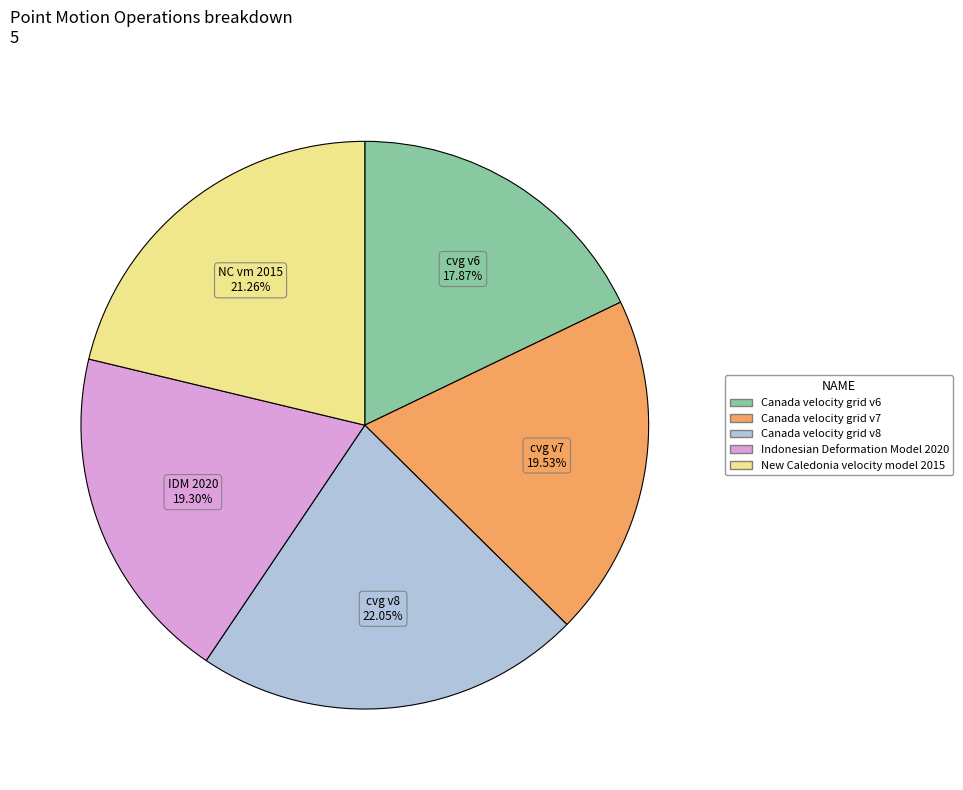

Is Canada velocity grid v6 the majority of the pie?

No